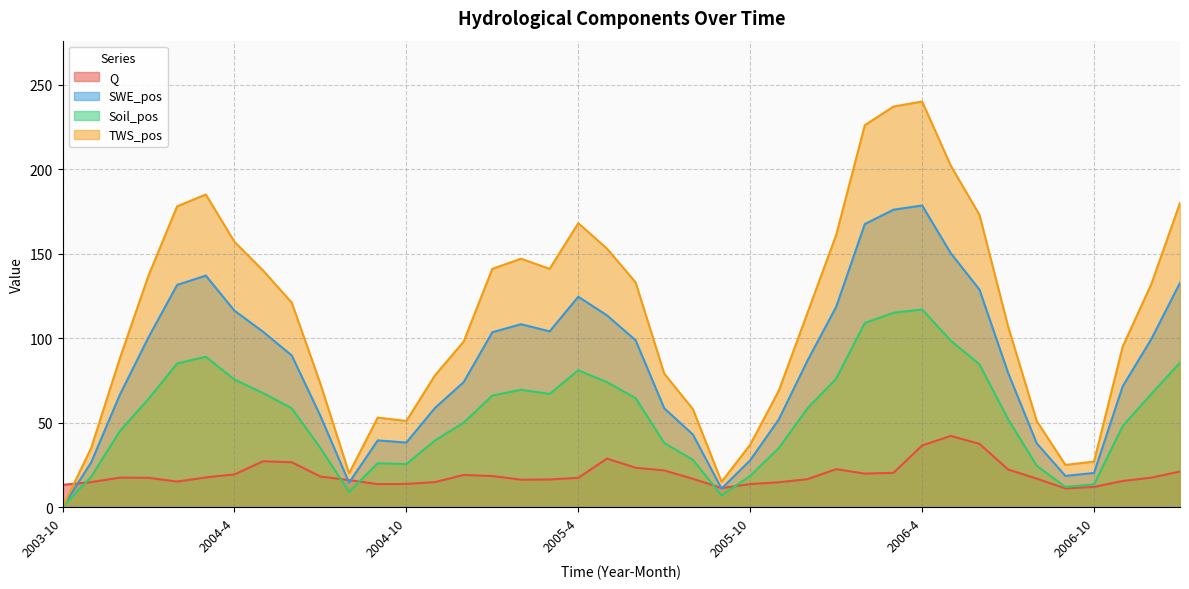

Between which two adjacent categories do Q and SWE_pos first intersect?

2003-10 and 2003-11